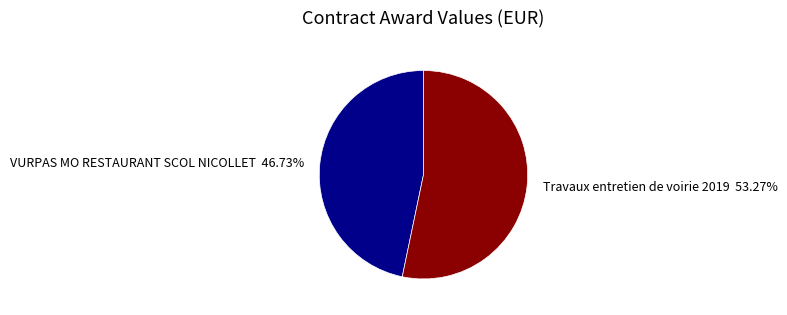

To the nearest percent, what is the average slice percentage?

50%